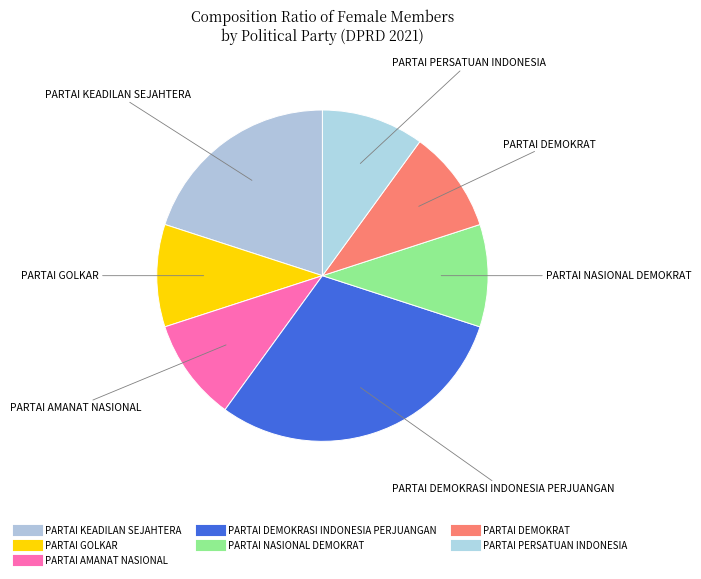

Count the number of slices in the pie.

7